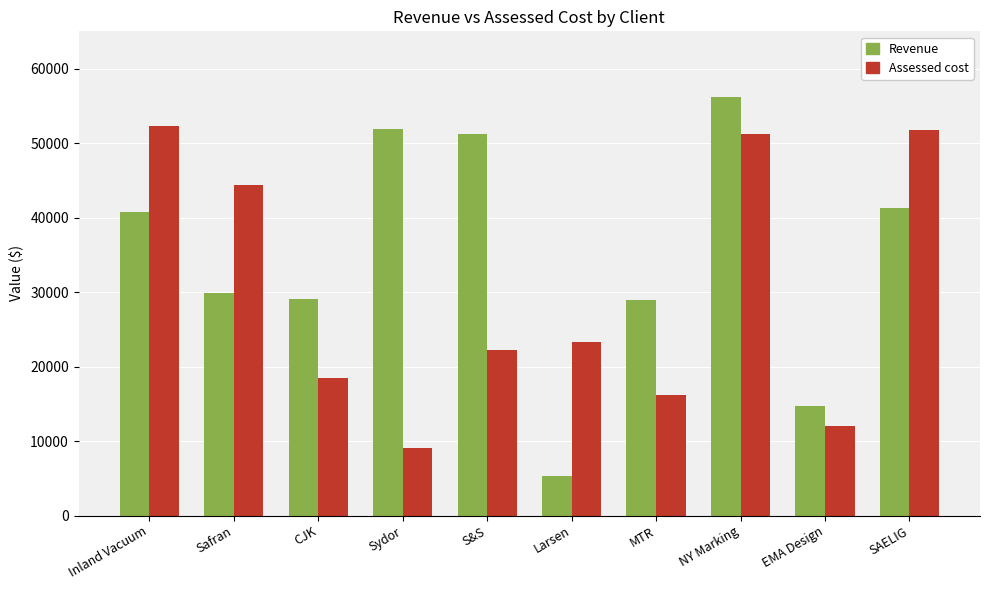

At Sydor, list the series in order from smallest to largest.

Assessed cost, Revenue